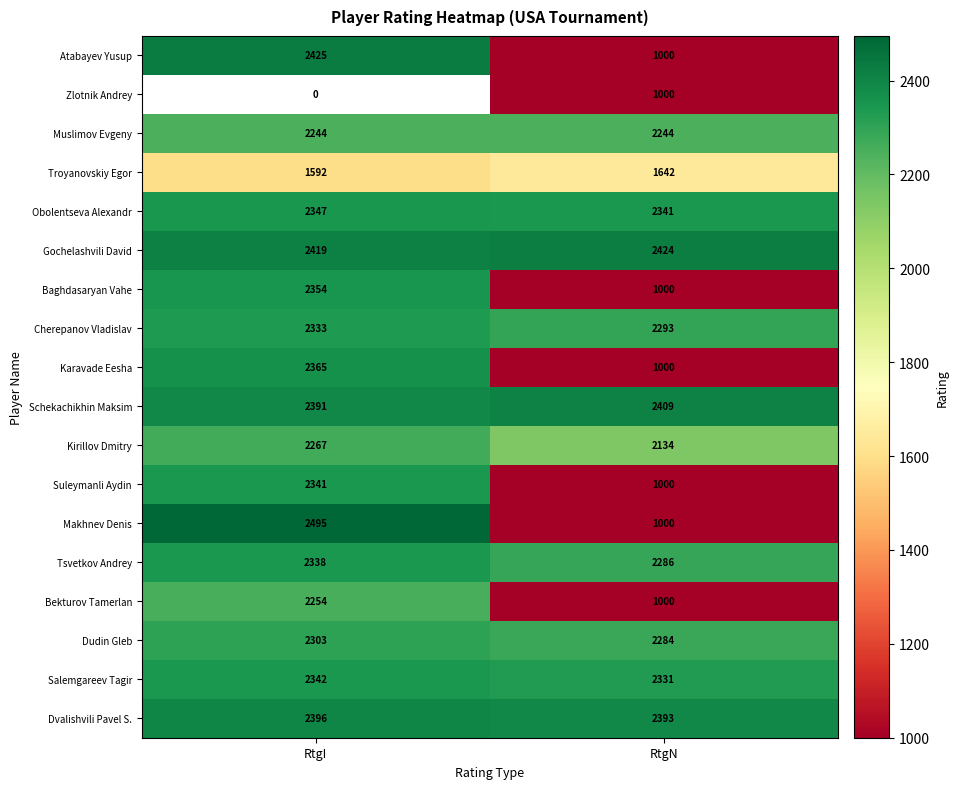

How many series are shown in this chart?

18